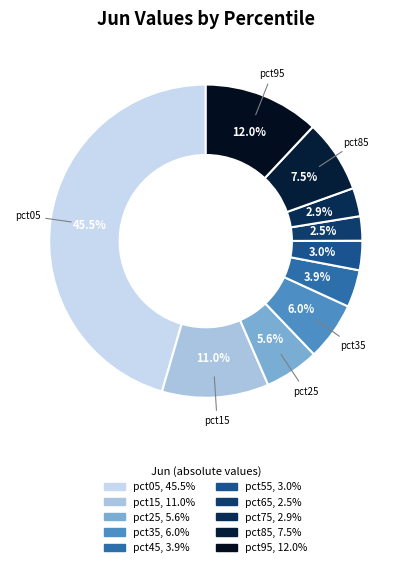

Which category has the biggest portion of the pie?

pct05